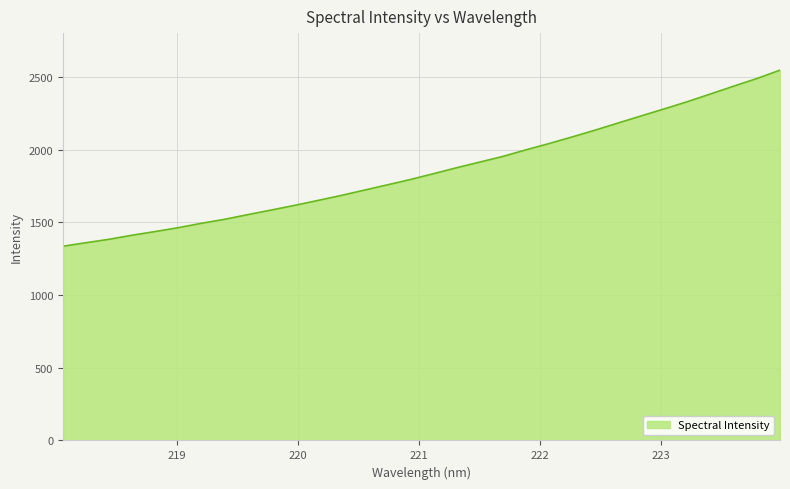

What is the difference between the maximum and second lowest values?

1187.0